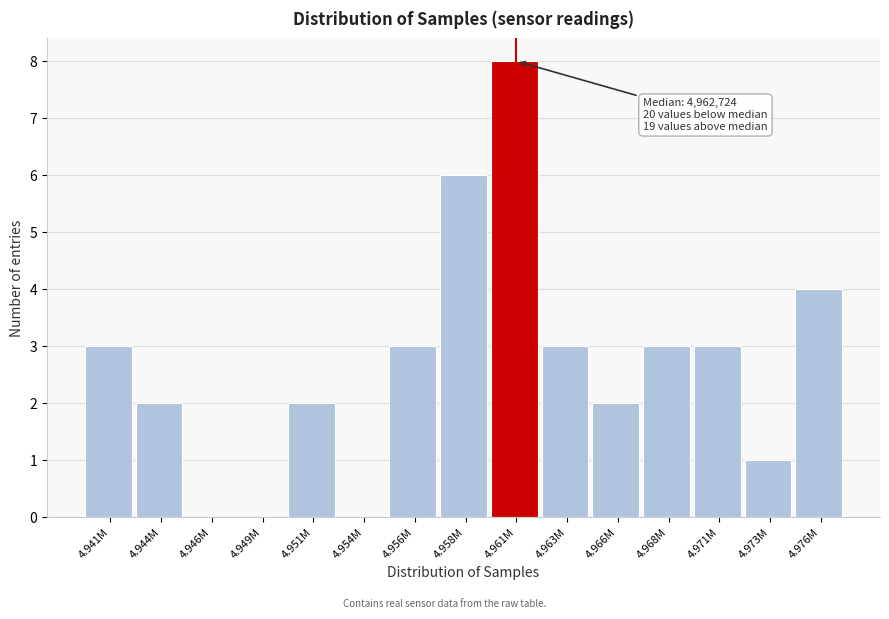

Reading right to left, transcribe all the data shown in this chart.

4.976M=4	4.973M=1	4.971M=3	4.968M=3	4.966M=2	4.963M=3	4.961M=8	4.958M=6	4.956M=3	4.954M=0	4.951M=2	4.949M=0	4.946M=0	4.944M=2	4.941M=3